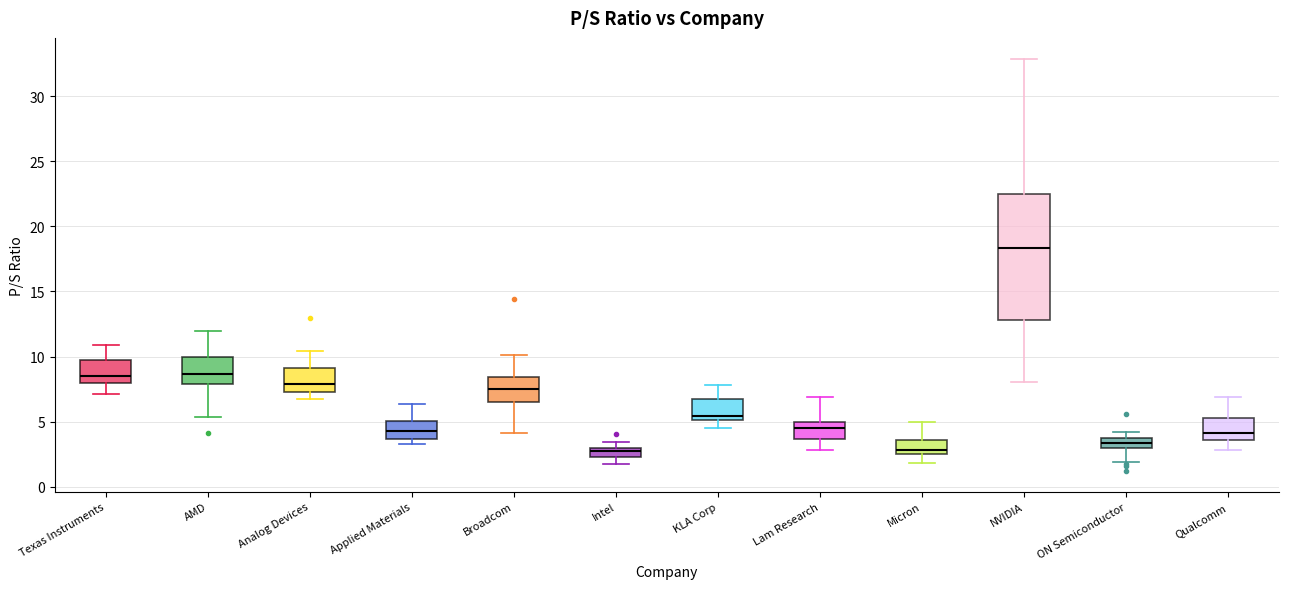

Where is the lower edge of the box for NVIDIA on the y-axis? The values are not printed on the chart, so give them approximately, as read against the axis.

13.0